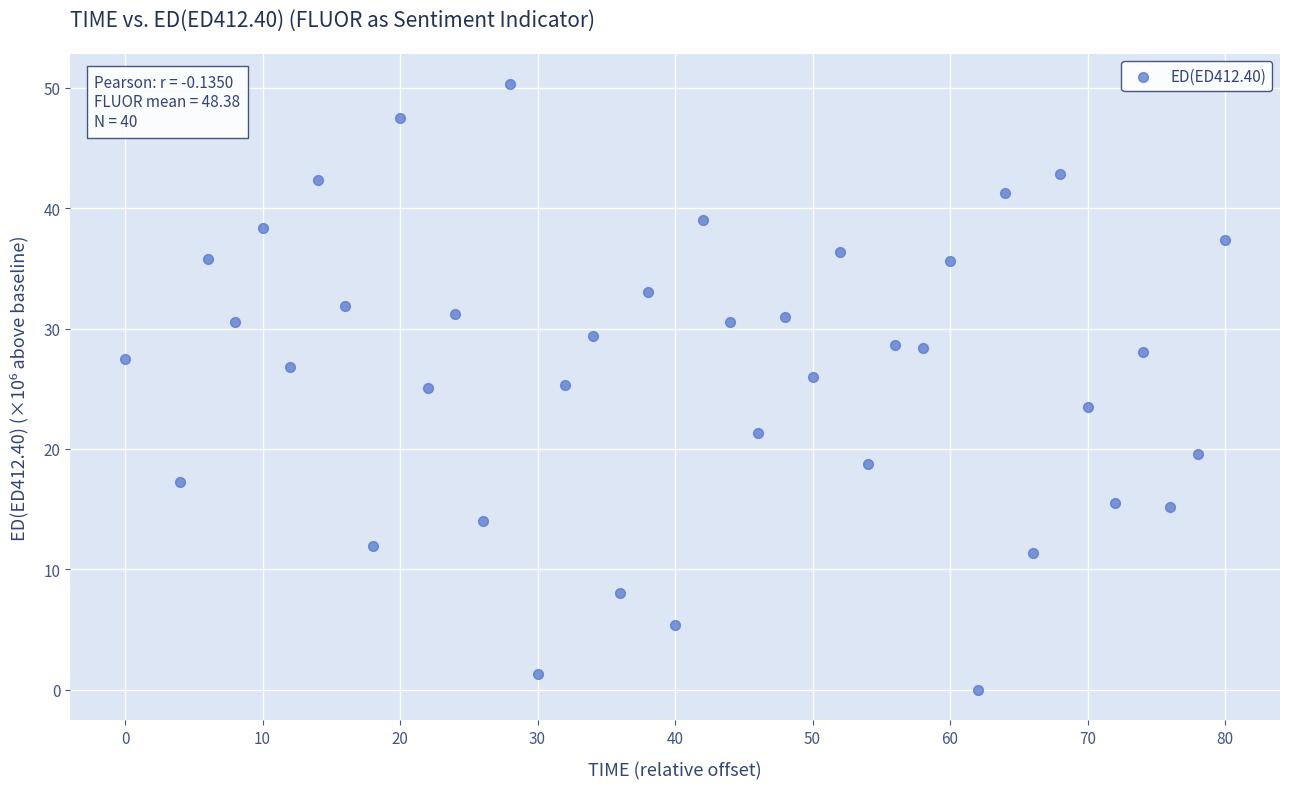

What is the range of Y values (max minus min)?

50.3